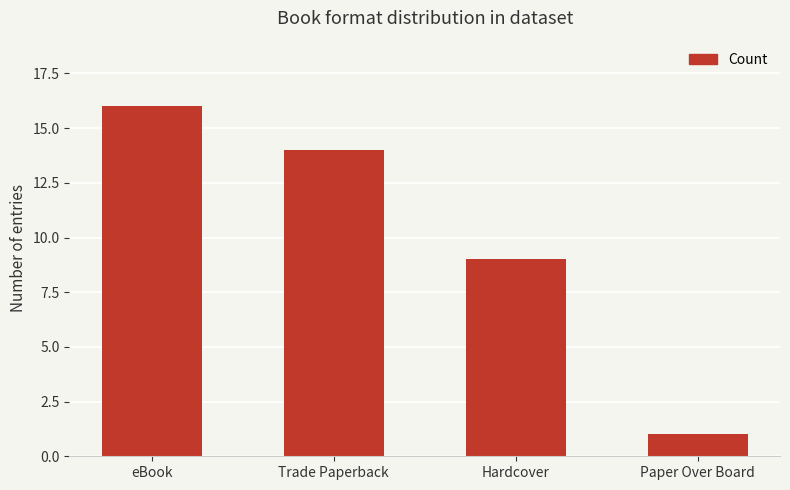

What position from the left is Paper Over Board?

4